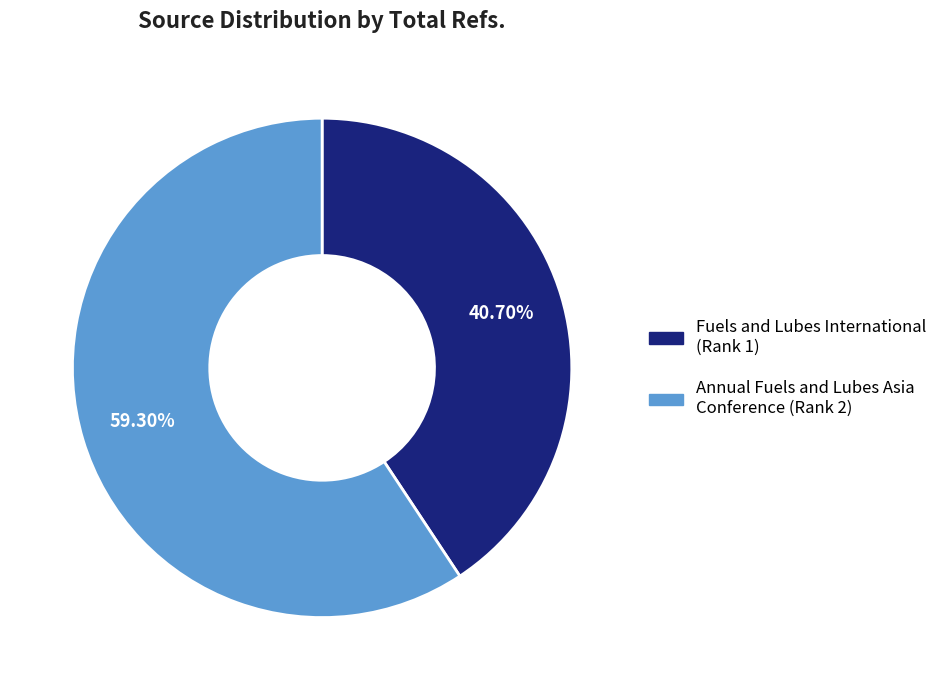

To the nearest percent, what portion does Annual Fuels and Lubes Asia Conference represent?

59%